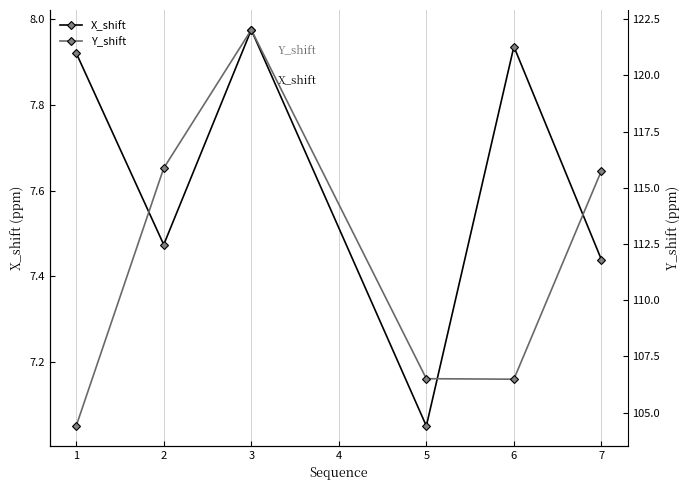

What is the smallest value displayed?

7.1